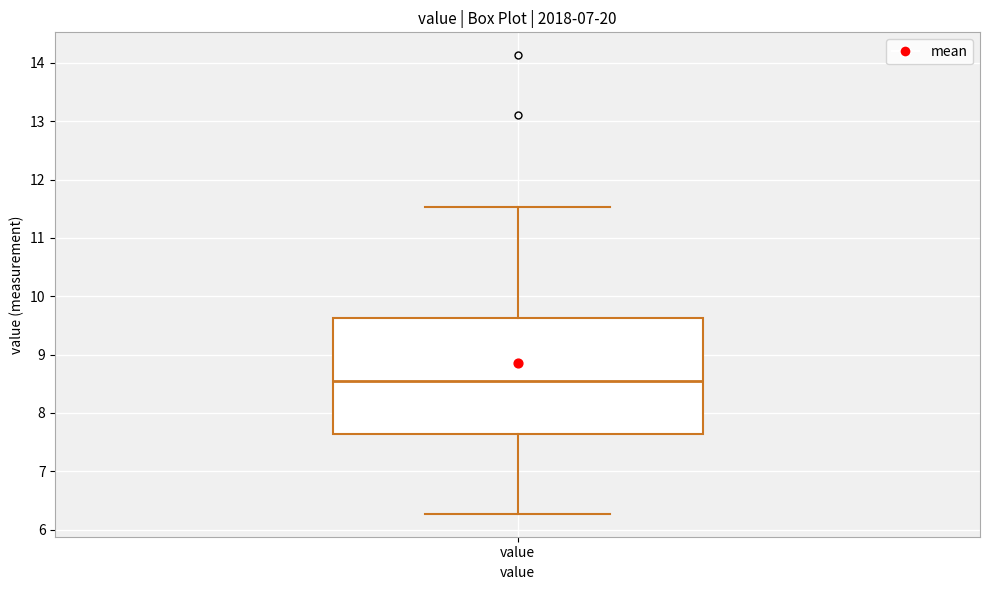

Where does the lower whisker of the box for value end on the y-axis? The values are not printed on the chart, so give them approximately, as read against the axis.

6.3